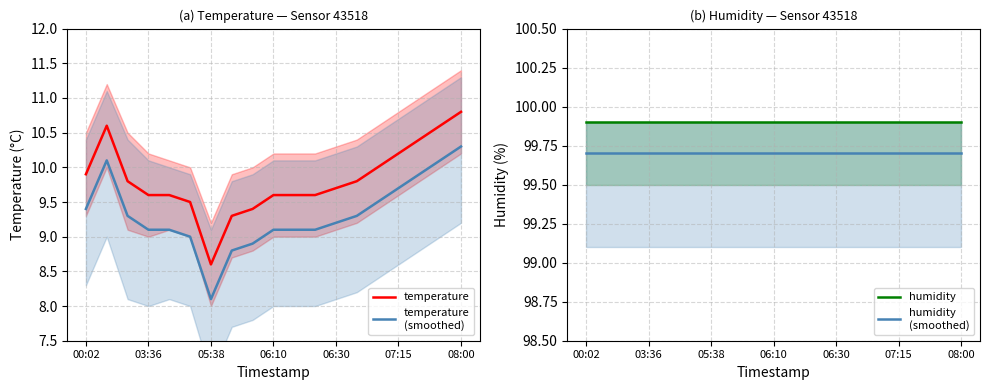

What is the minimum value for humidity?

99.9